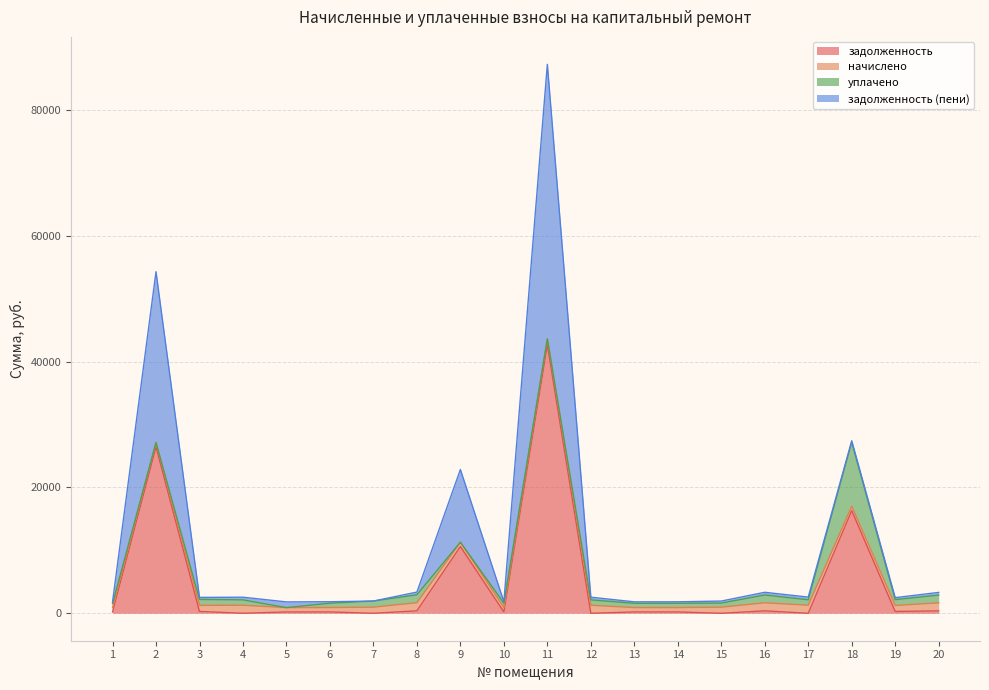

At which category is the sum across all series the highest?

11